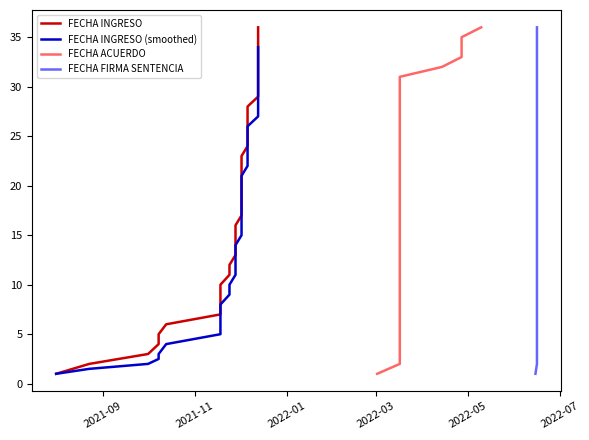

Is this an area chart (filled region under the line)?

No